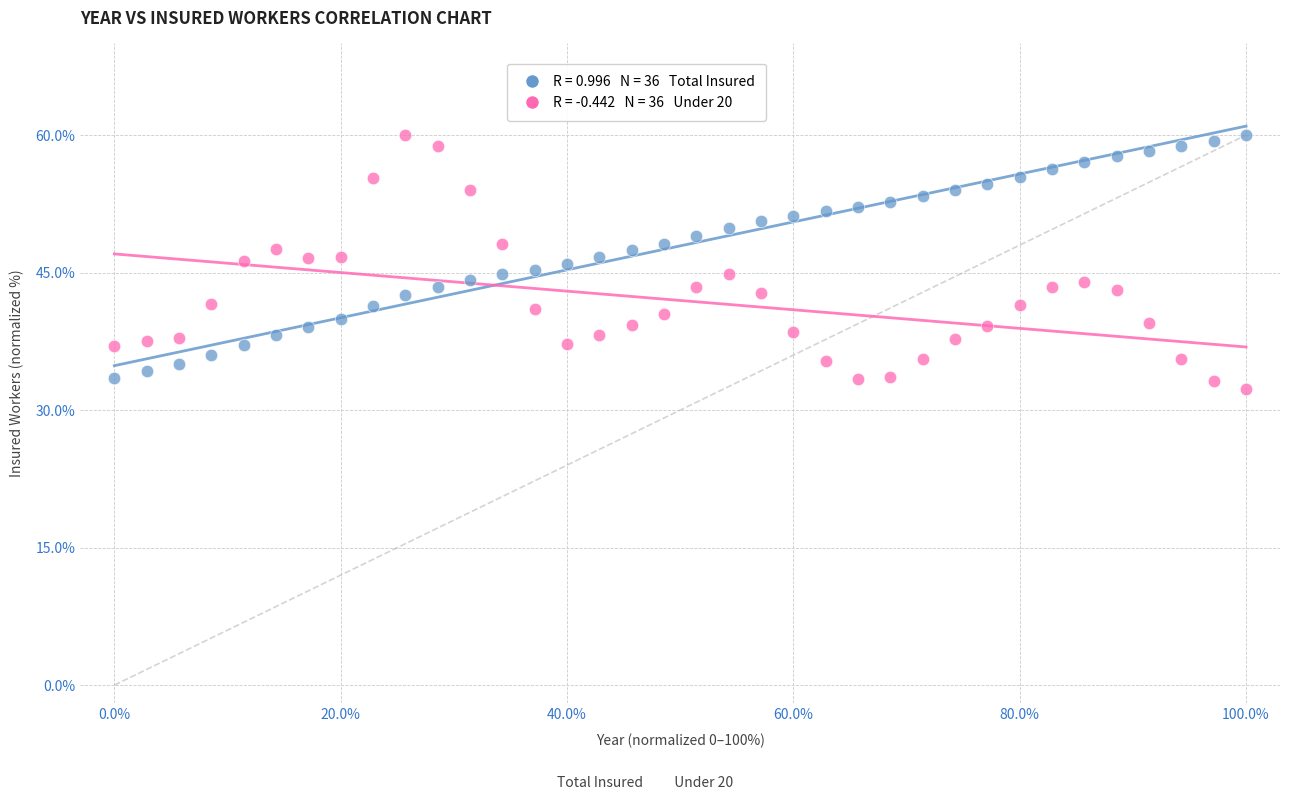

Across all data points, what is the range of X values (max minus min)?

100.0